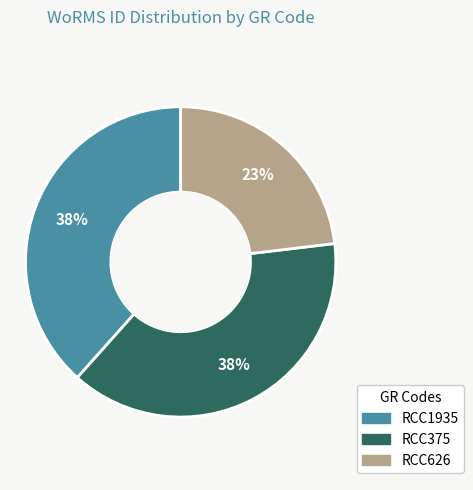

Count the number of slices in the pie.

3